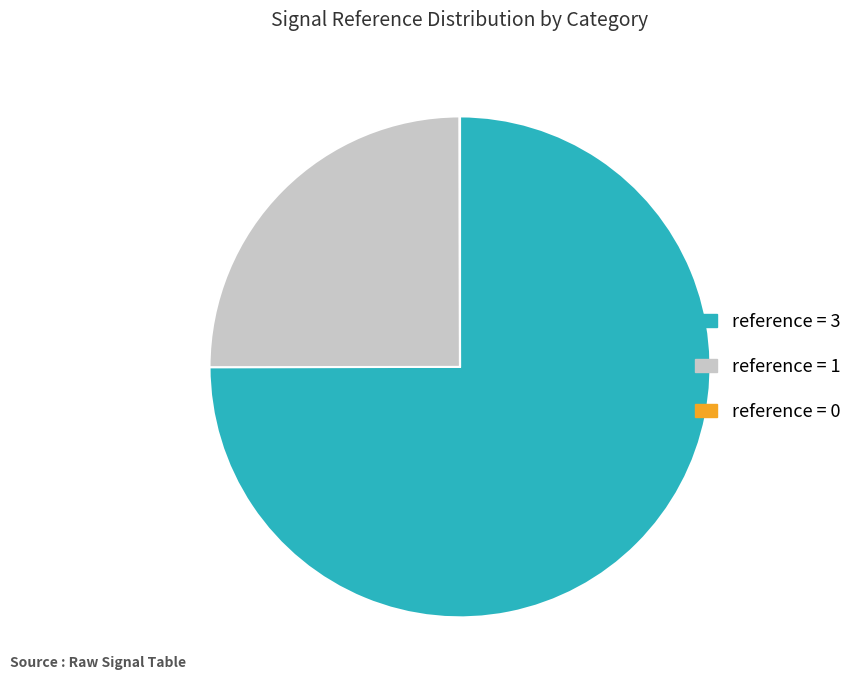

Which slice is the largest?

reference = 3